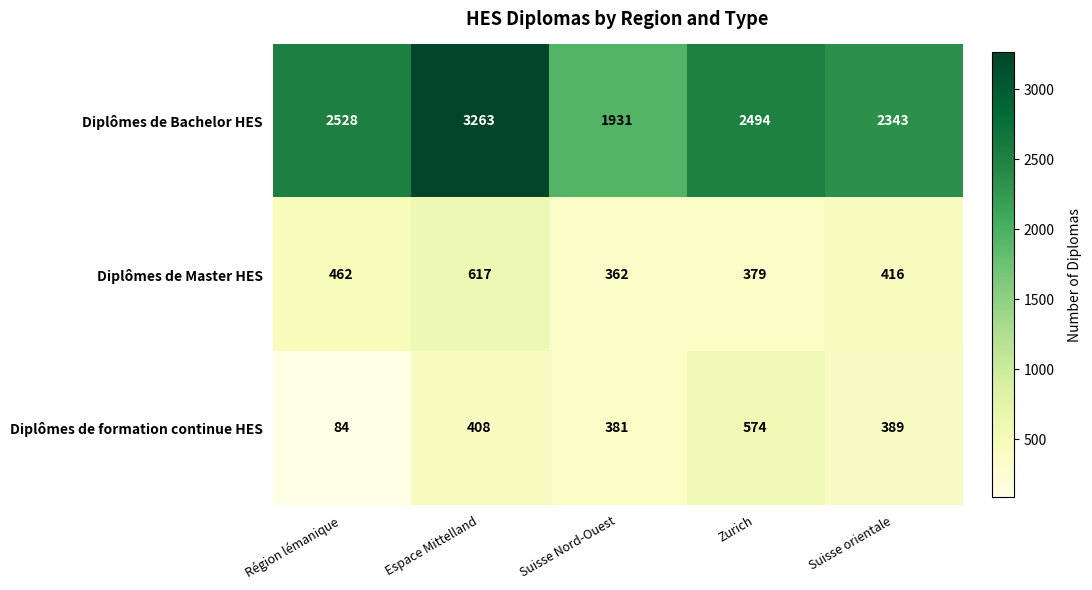

At which label is Diplômes de formation continue HES closest to 329?

Suisse Nord-Ouest